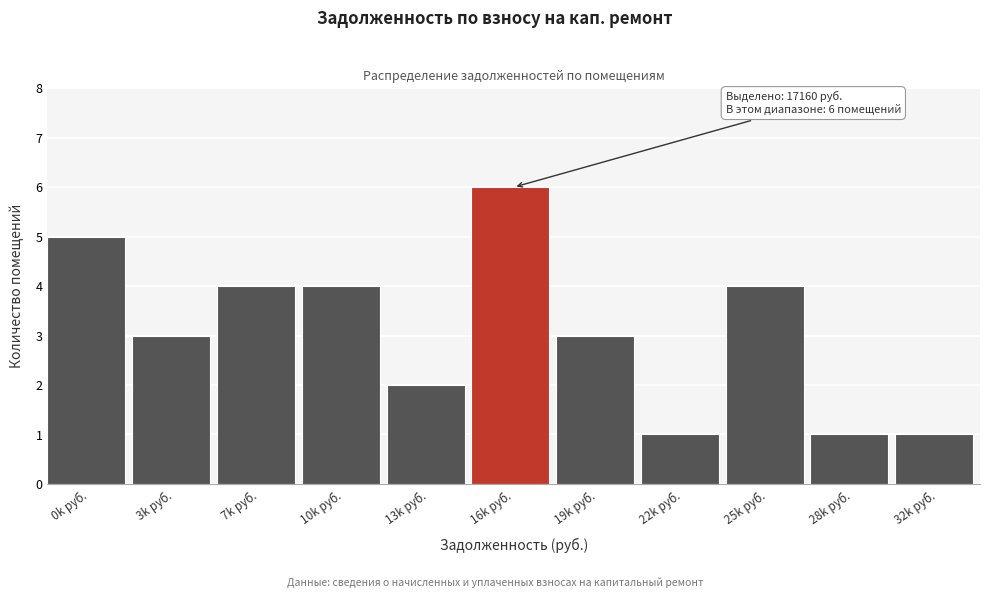

Reading left to right, what are all the values shown in this chart?

0k руб.=5	3k руб.=3	7k руб.=4	10k руб.=4	13k руб.=2	16k руб.=6	19k руб.=3	22k руб.=1	25k руб.=4	28k руб.=1	32k руб.=1